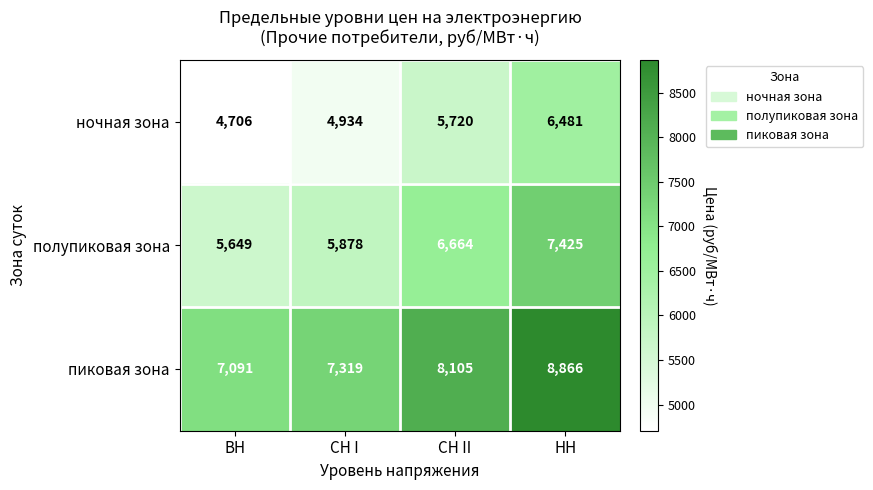

Which series has the widest spread of values?

полупиковая зона